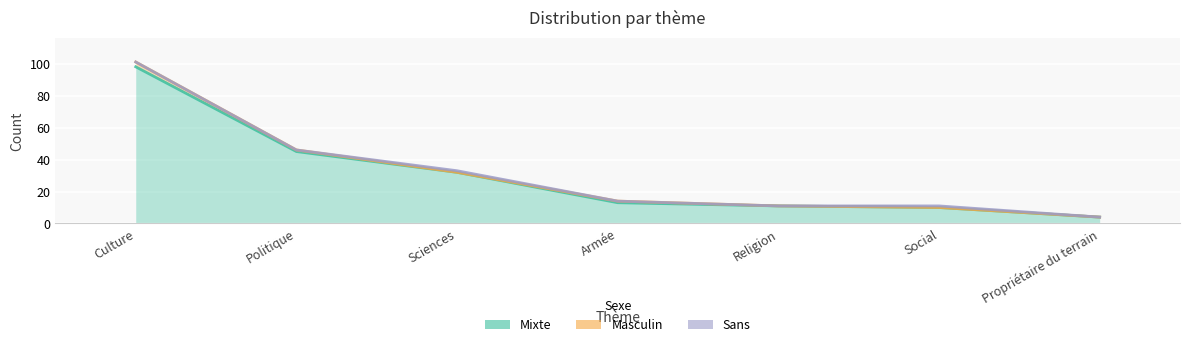

How many interior local valleys does the Masculin series have?

1